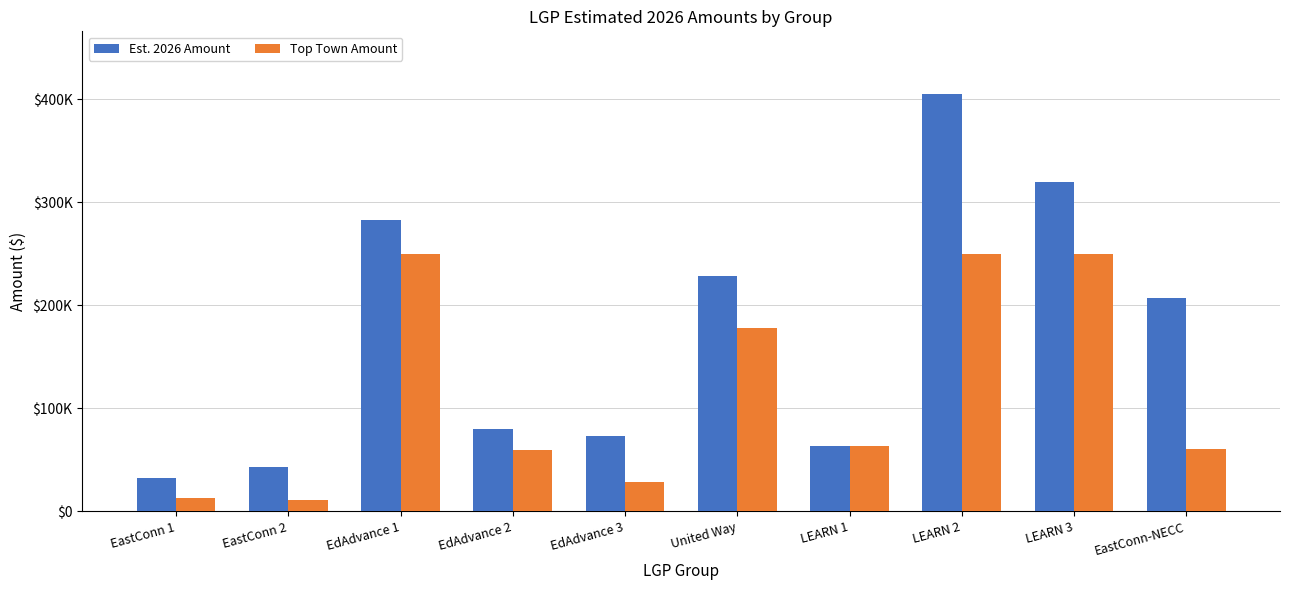

Which category has the highest value across all series?

LEARN 2